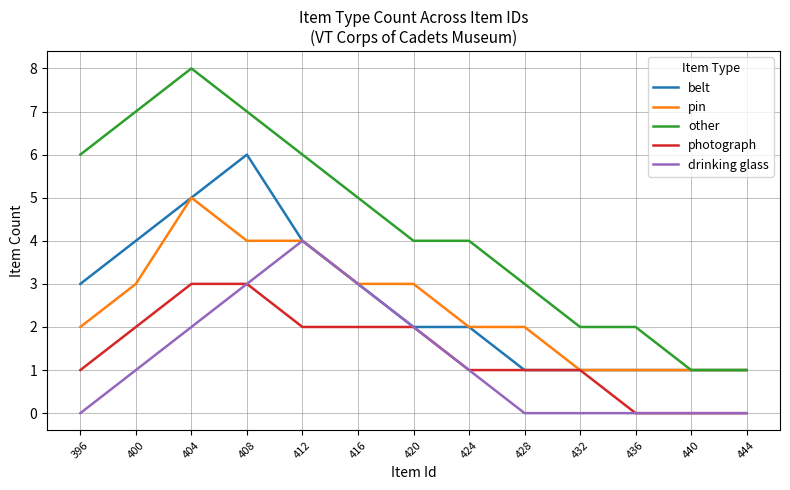

Where is the first local maximum for pin?

404